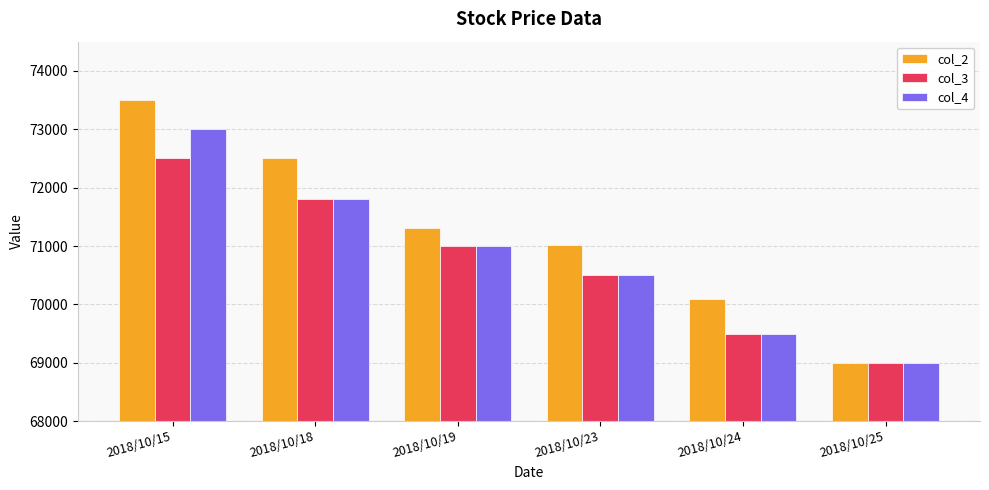

Reading left to right, list all the values displayed in this chart.

col_2: 2018/10/15=73500	2018/10/18=72500	2018/10/19=71300	2018/10/23=71010	2018/10/24=70100	2018/10/25=69000
col_3: 2018/10/15=72500	2018/10/18=71800	2018/10/19=71000	2018/10/23=70500	2018/10/24=69500	2018/10/25=69000
col_4: 2018/10/15=73000	2018/10/18=71800	2018/10/19=71000	2018/10/23=70500	2018/10/24=69500	2018/10/25=69000